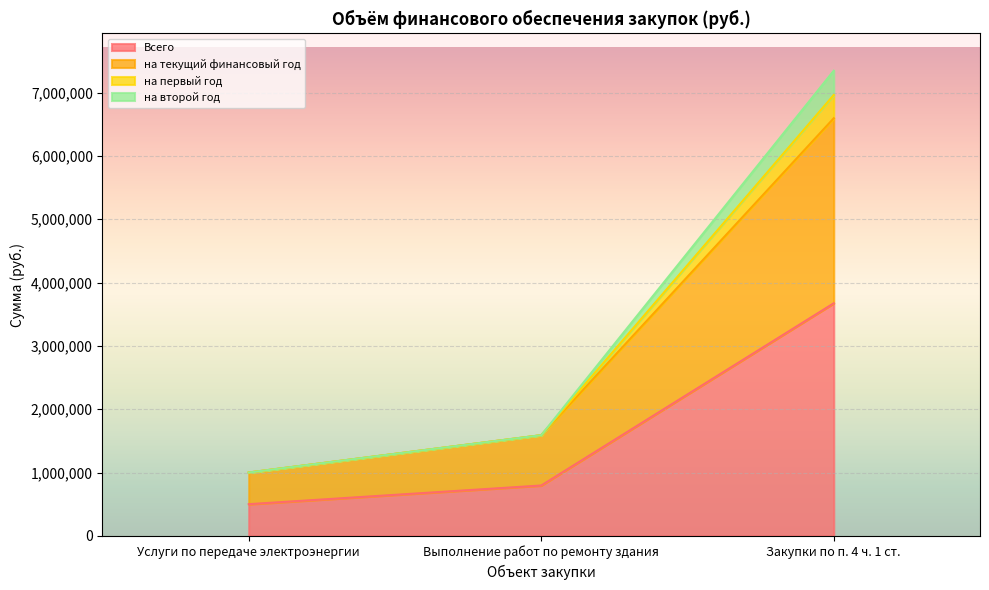

Does the chart display data point markers on the line(s)?

No